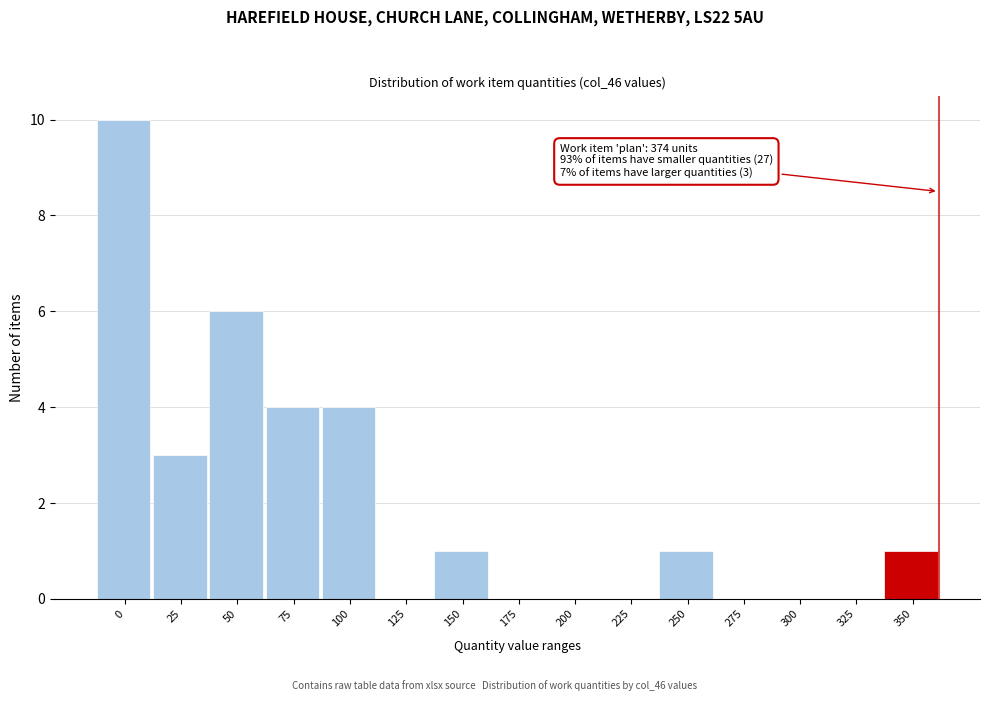

Reading right to left, transcribe all the data shown in this chart.

350=1	325=0	300=0	275=0	250=1	225=0	200=0	175=0	150=1	125=0	100=4	75=4	50=6	25=3	0=10